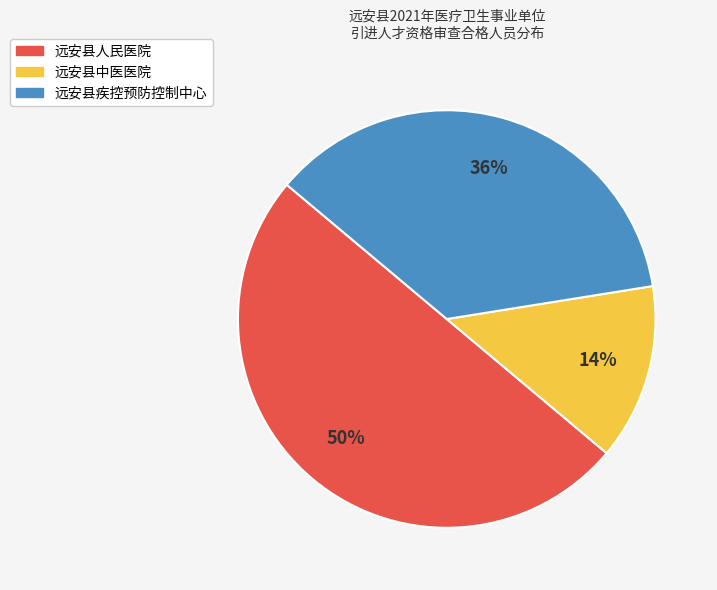

True or false: 远安县疾控预防控制中心 accounts for 36% of the total.

True